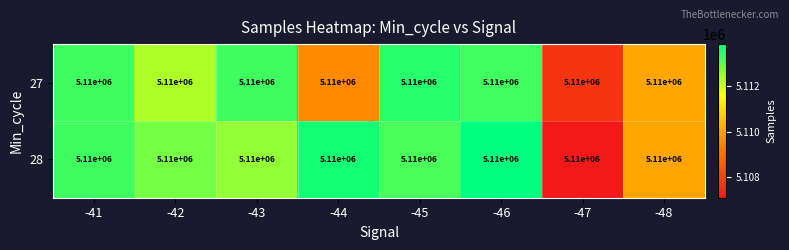

How many data points in 28 are above 5113174?

3